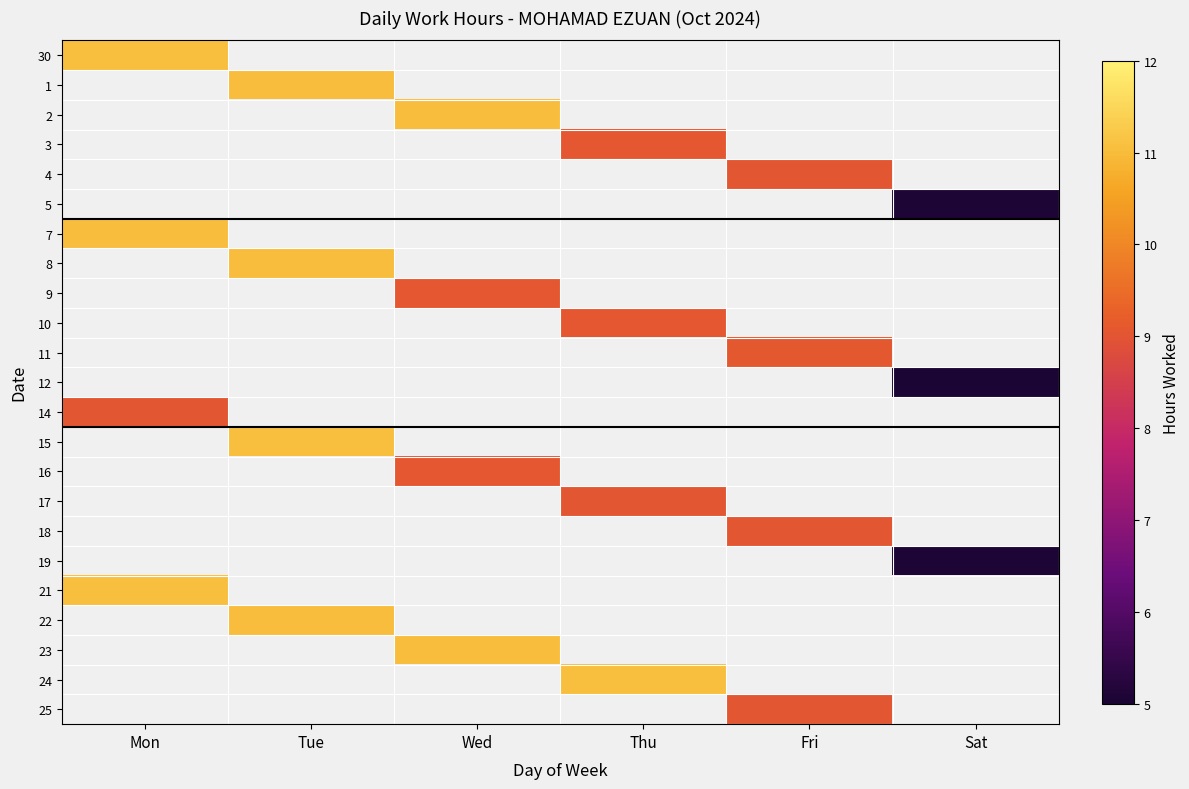

True or false: 12 has a value of 5.0 at Sat.

True